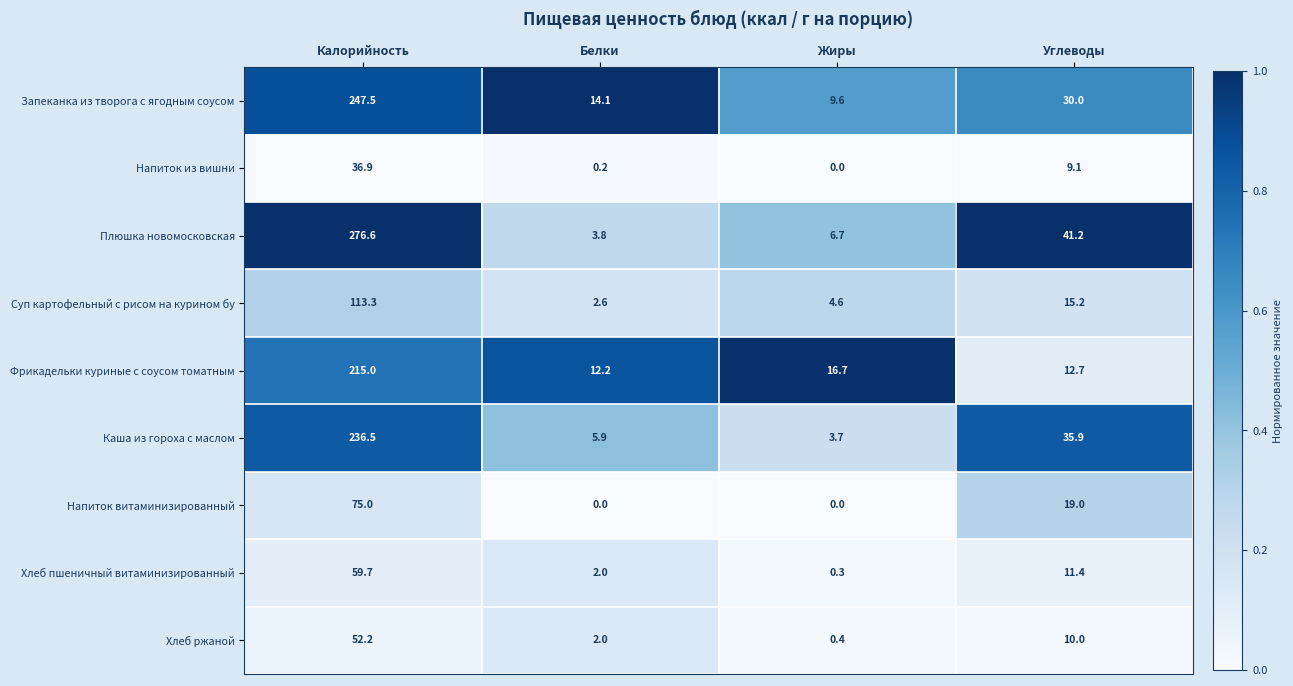

How many data points does each series have?

4